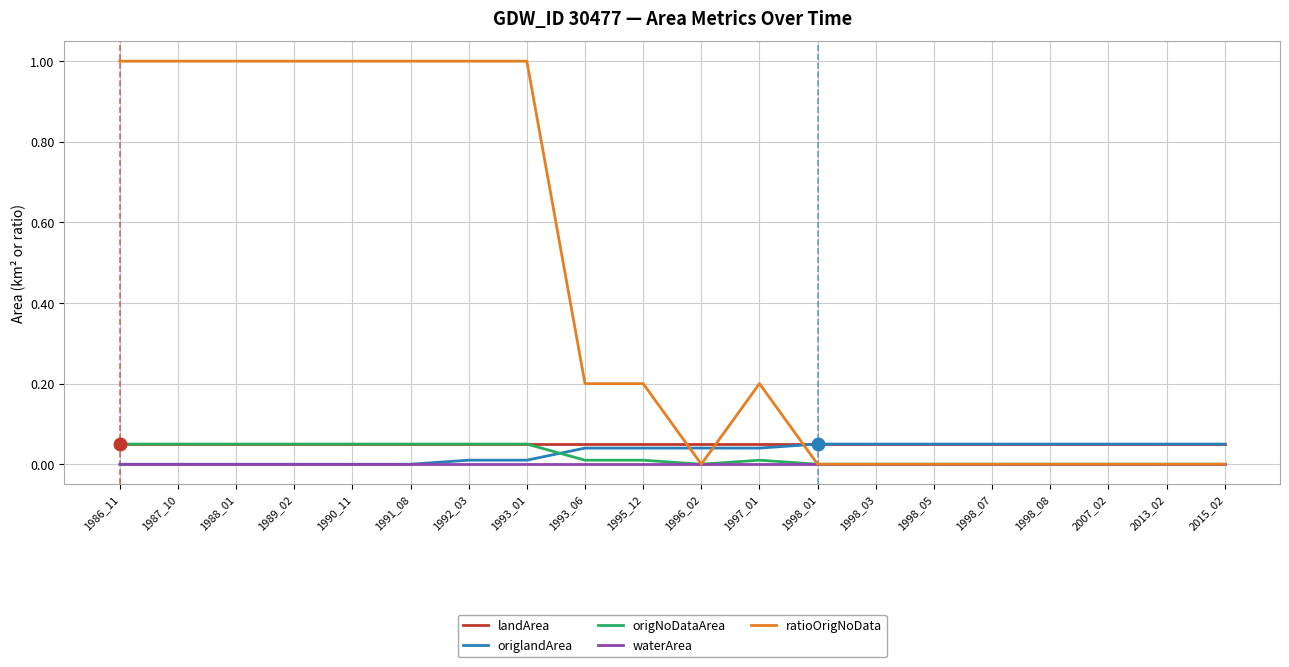

How many lines are shown in the chart?

5